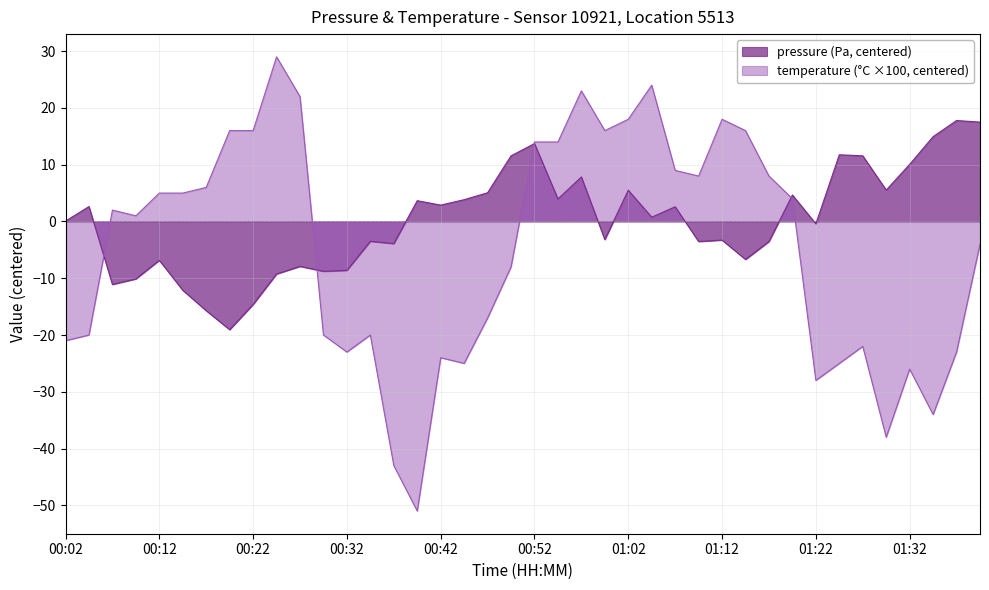

Rank the series by their maximum value, from highest to lowest.

temperature (°C ×100, centered), pressure (Pa, centered)